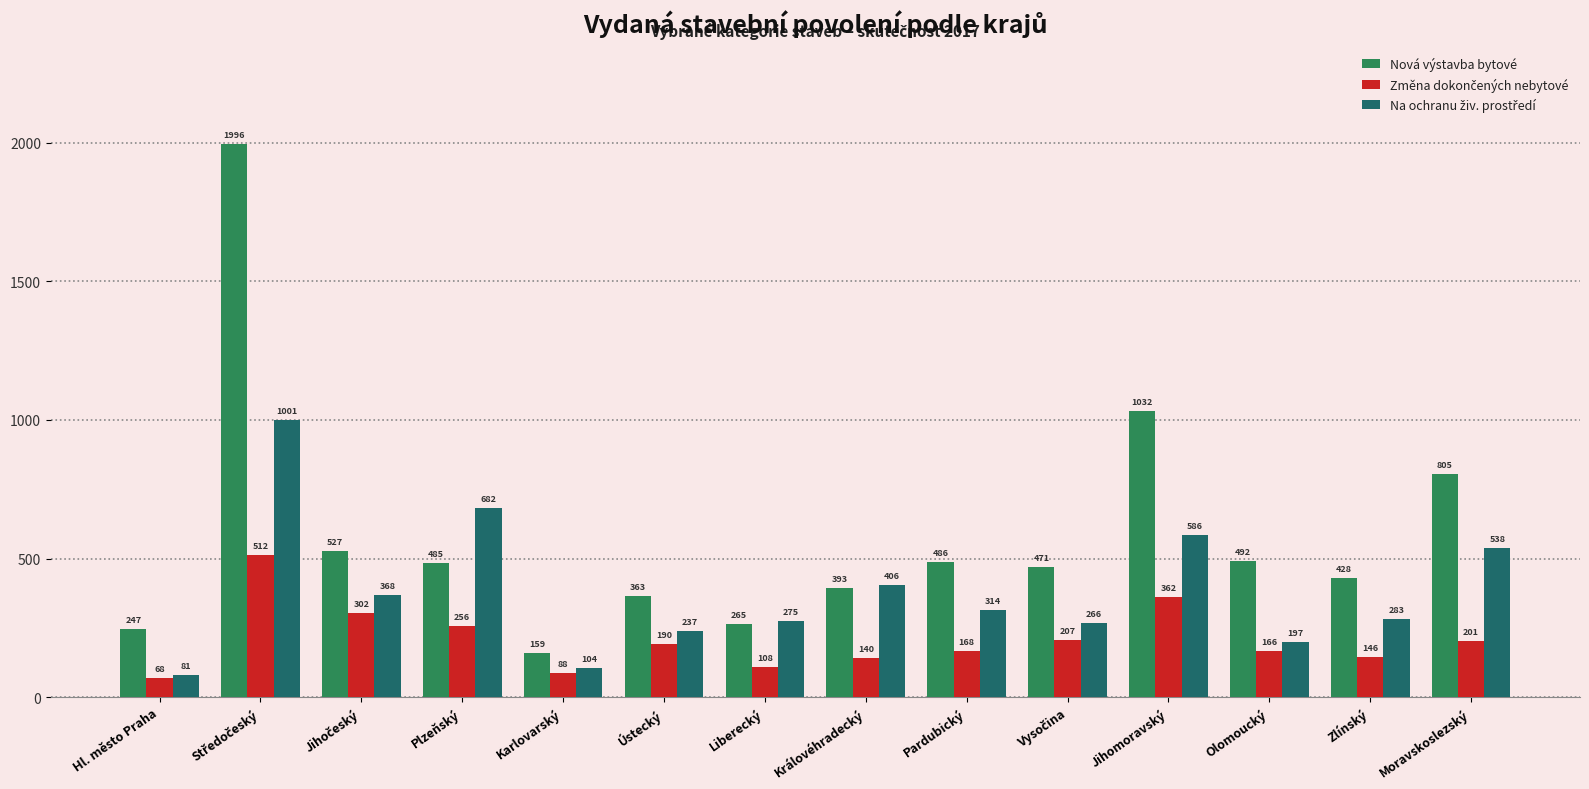

How many bars are there in total?

42